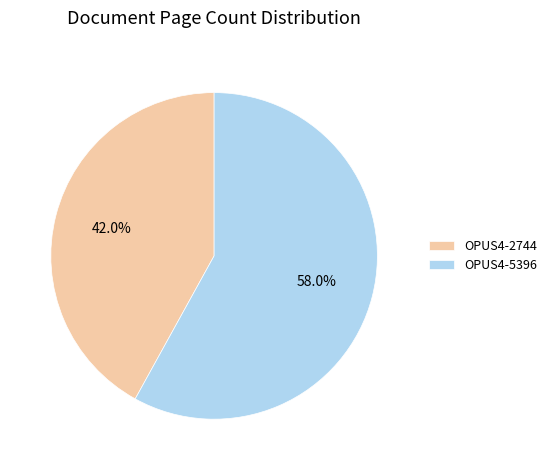

What is the smallest slice in the pie chart?

OPUS4-2744